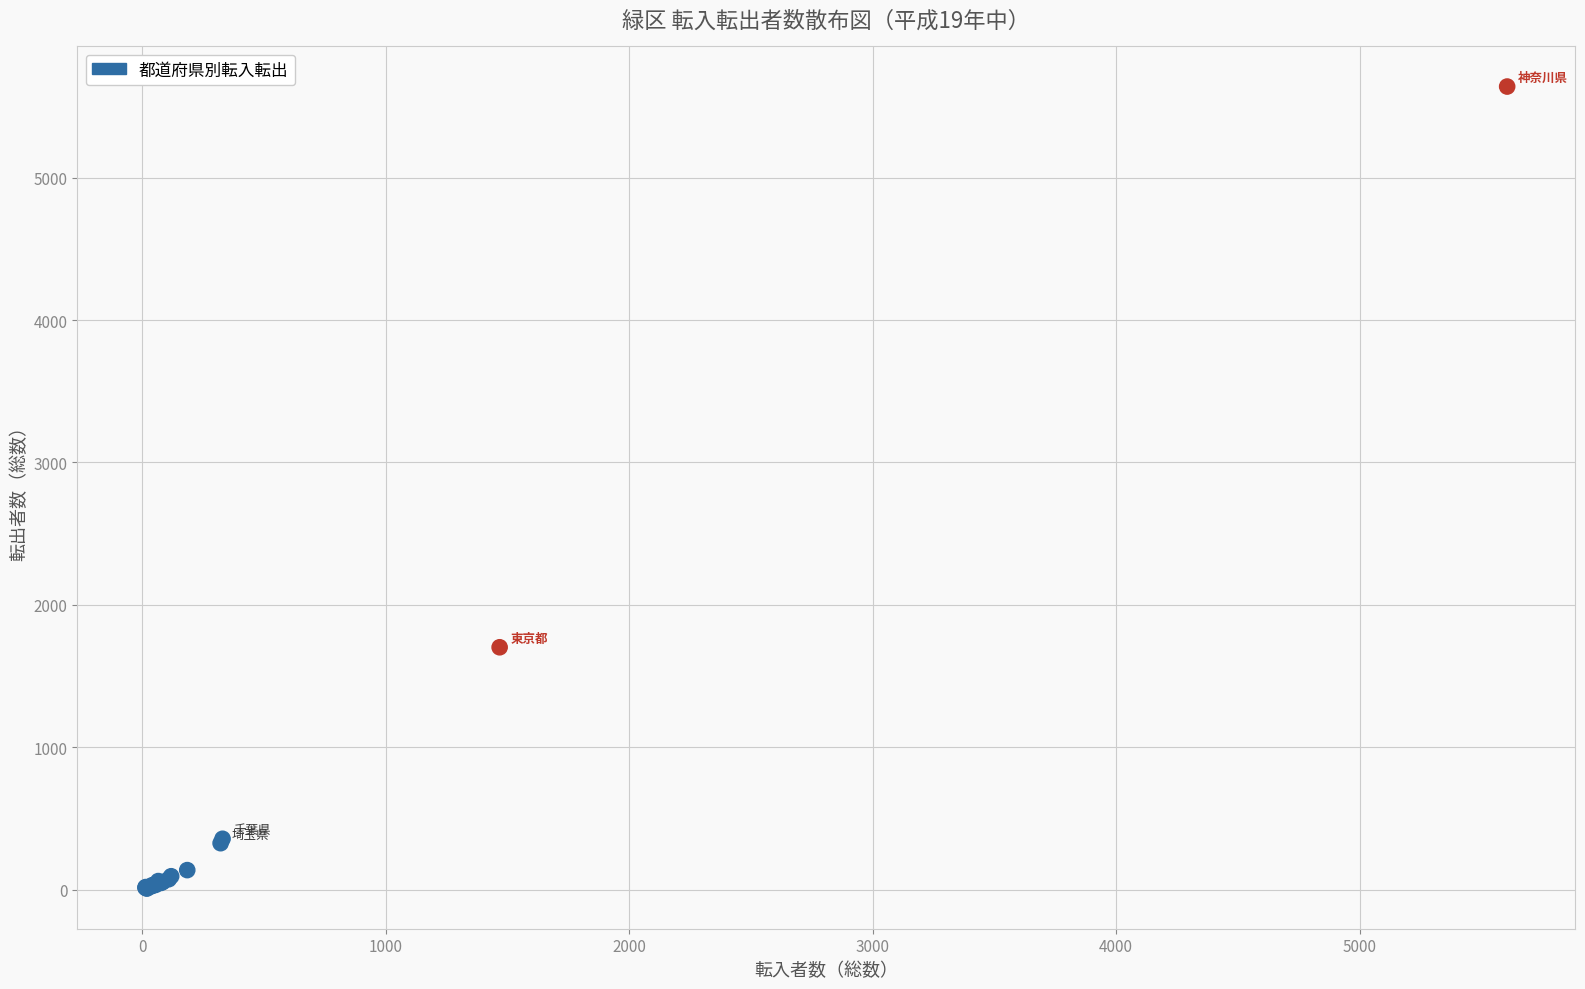

What Y value in the scatter plot is closest to 2823?

1702